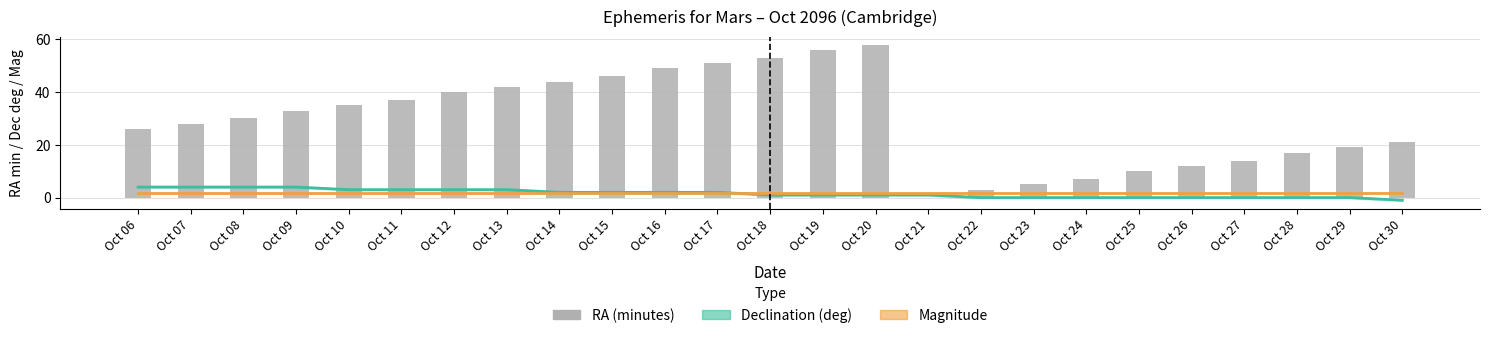

Is it true that Magnitude equals 1.8 at Oct 23?

True